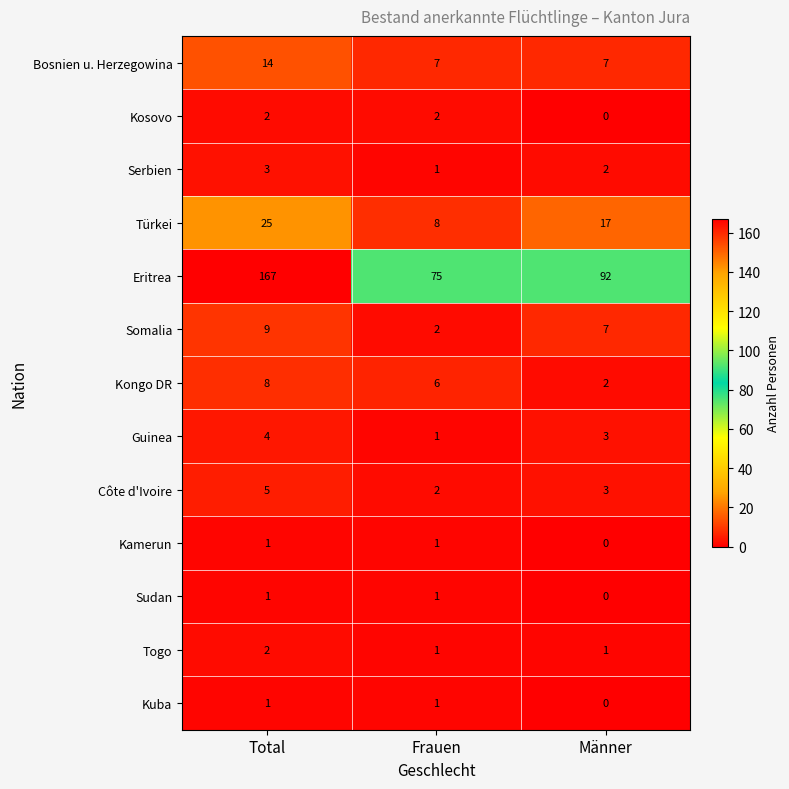

Which series changed the most between Total and Frauen?

Eritrea